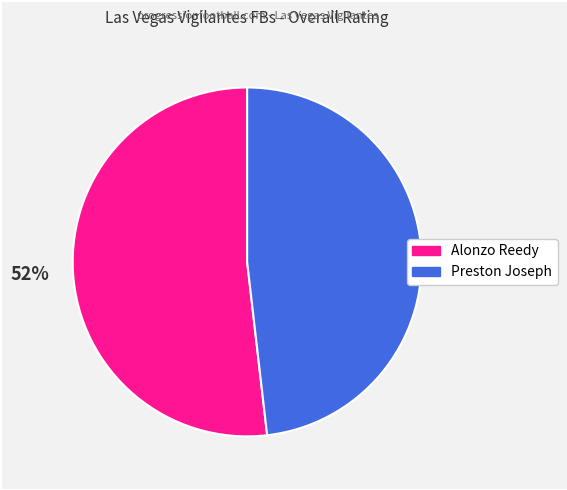

Count the number of slices in the pie.

2